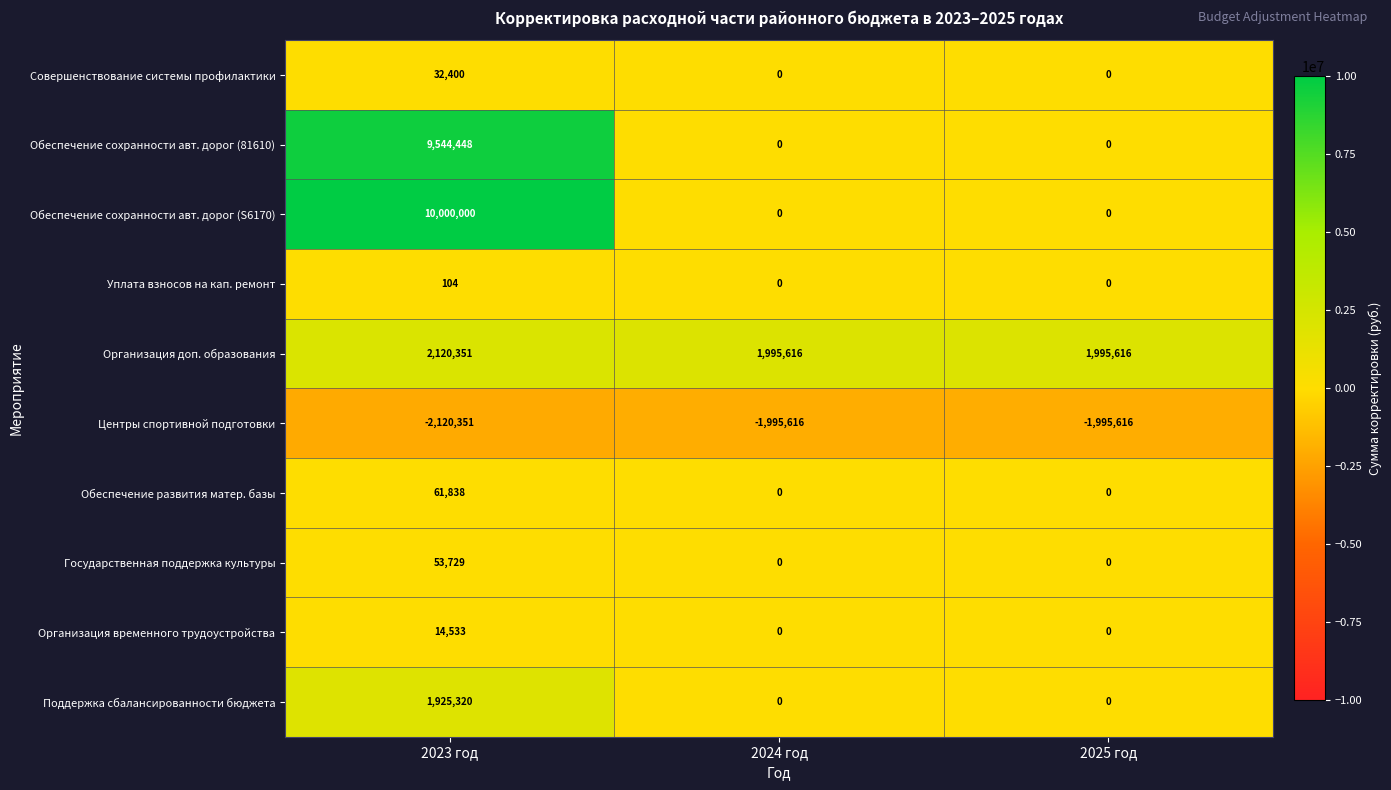

What is the spread (max minus min) of values at 2024 год?

3991232